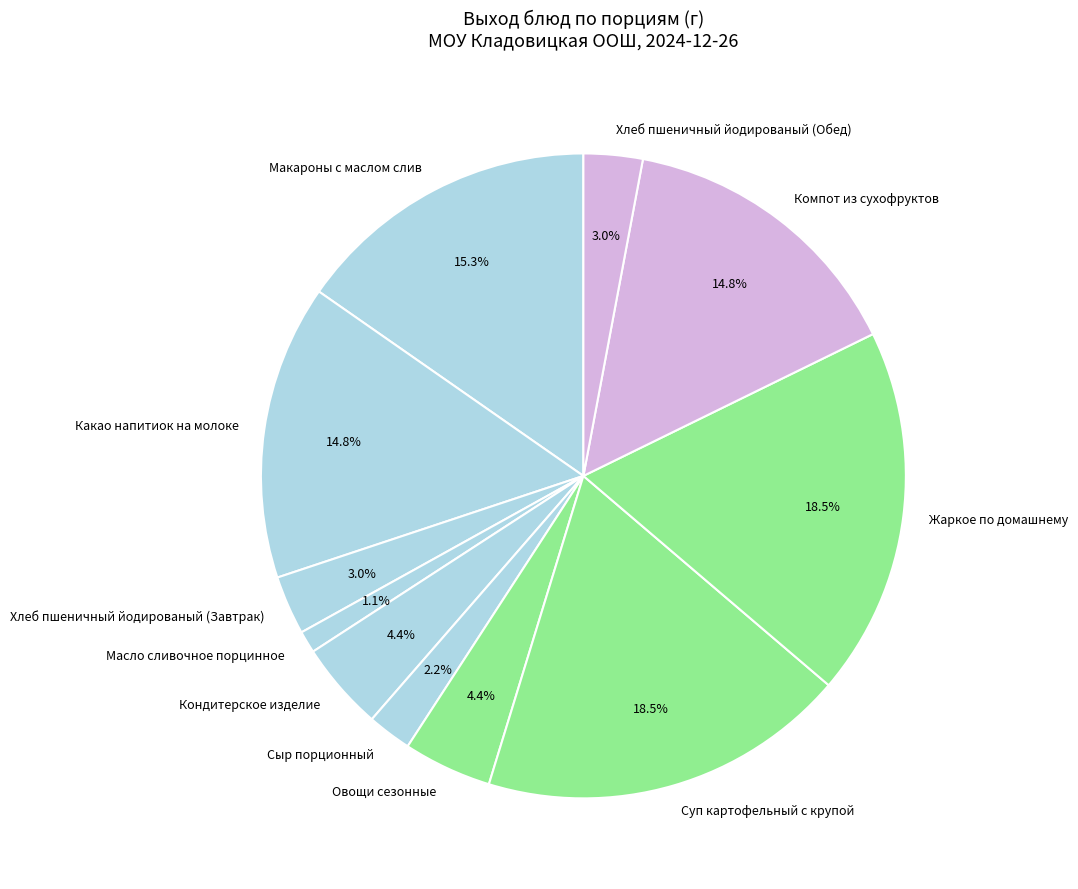

Does any single category account for the majority?

No